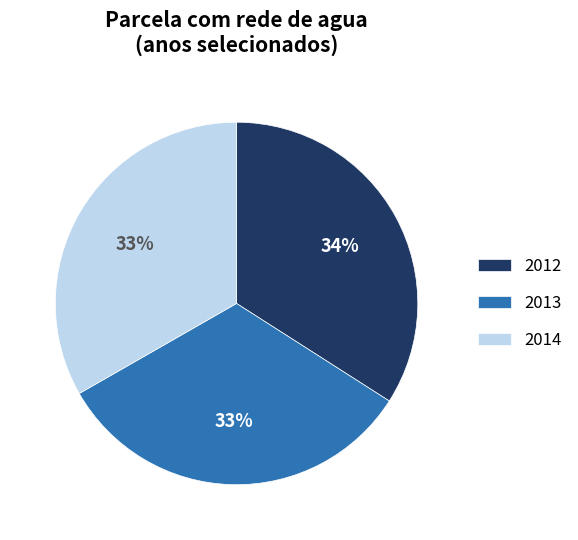

Does any single category account for the majority?

No